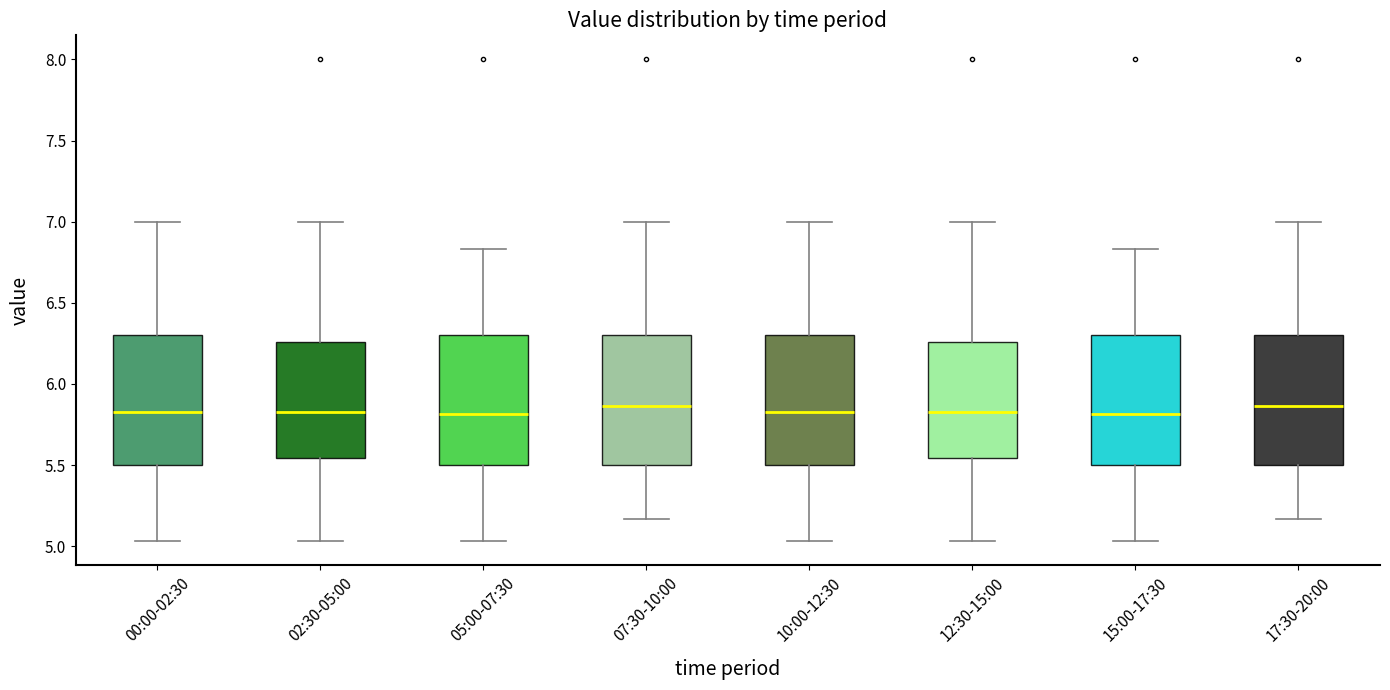

Reading left to right, read every box against the y-axis: the position of its median line, the range the box covers, and the ends of its whiskers. The values are not printed on the chart, so give them approximately, as read against the axis.

00:00-02:30: median 5.85, box 5.50 to 6.30, whiskers 5.05 to 7.00
02:30-05:00: median 5.85, box 5.55 to 6.25, whiskers 5.05 to 7.00
05:00-07:30: median 5.80, box 5.50 to 6.30, whiskers 5.05 to 6.85
07:30-10:00: median 5.85, box 5.50 to 6.30, whiskers 5.15 to 7.00
10:00-12:30: median 5.85, box 5.50 to 6.30, whiskers 5.05 to 7.00
12:30-15:00: median 5.85, box 5.55 to 6.25, whiskers 5.05 to 7.00
15:00-17:30: median 5.80, box 5.50 to 6.30, whiskers 5.05 to 6.85
17:30-20:00: median 5.85, box 5.50 to 6.30, whiskers 5.15 to 7.00